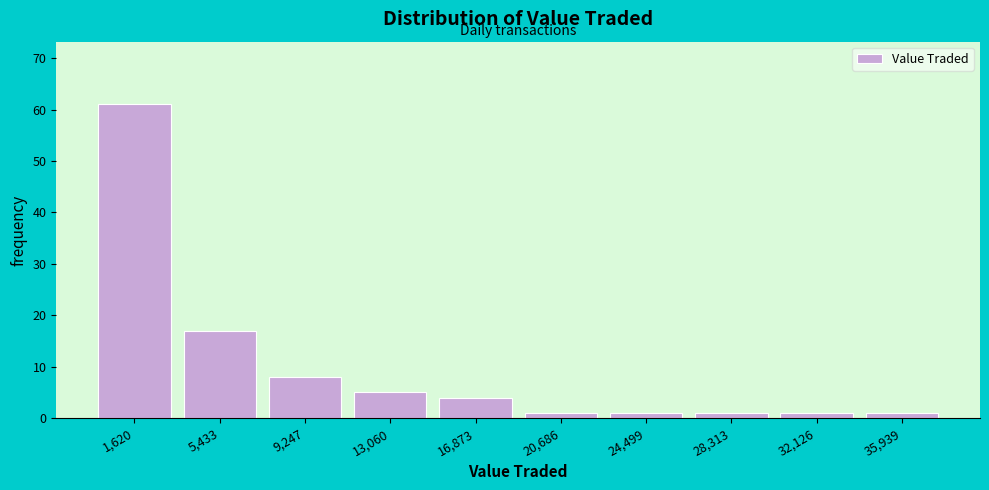

Over which range of the x-axis is the bar tallest?

0 to 4000